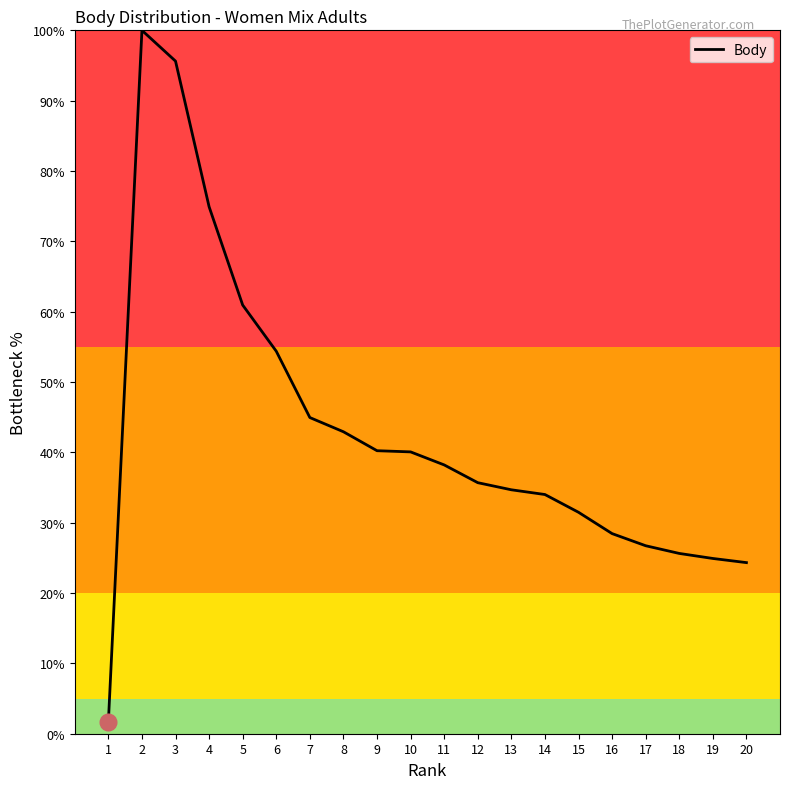

Between 16 and 7, which is larger?

7